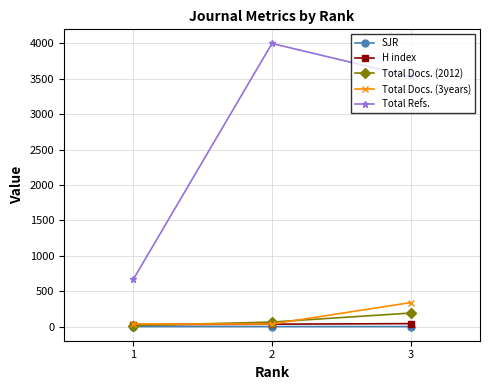

At how many categories does at least one series exceed 1726?

2